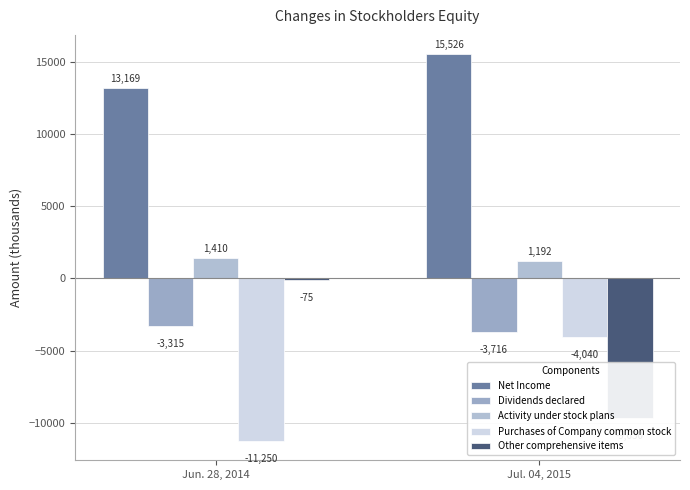

What position from the right is Jul. 04, 2015?

1